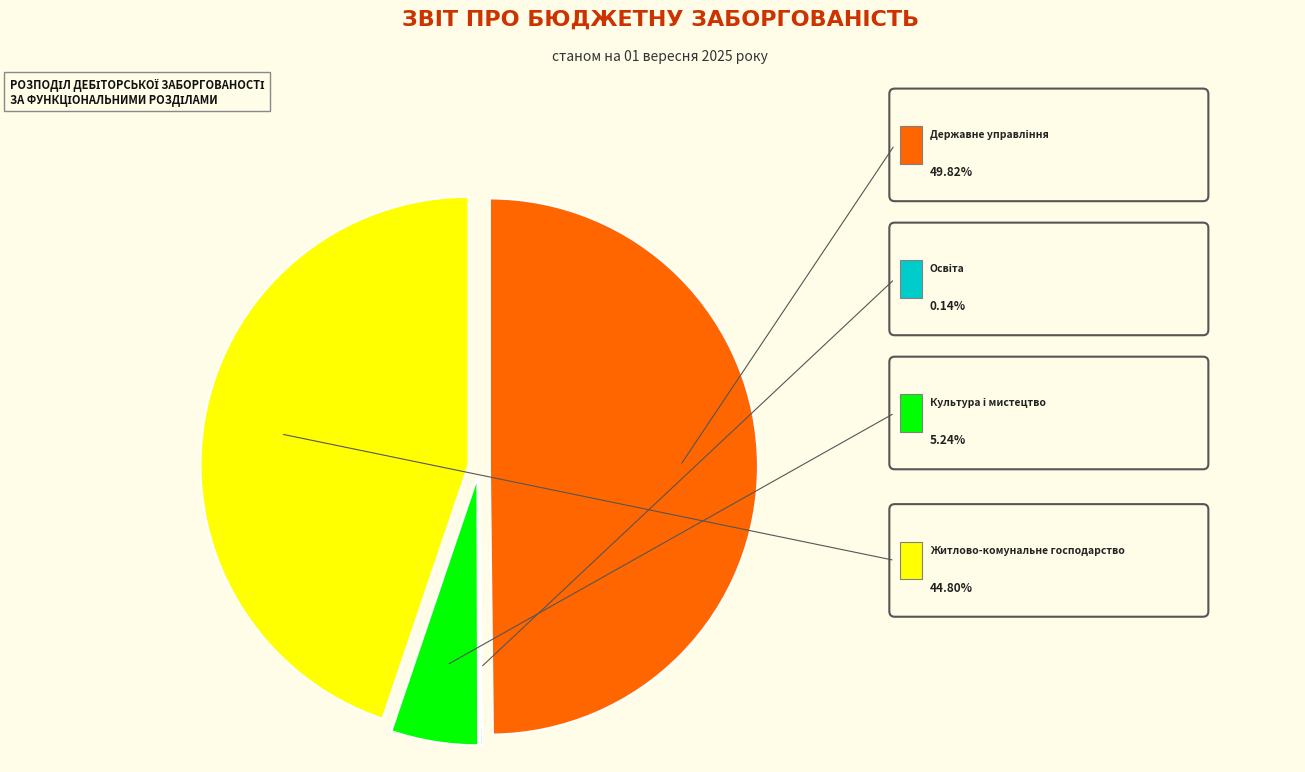

What is the smallest slice in the pie chart?

Освіта